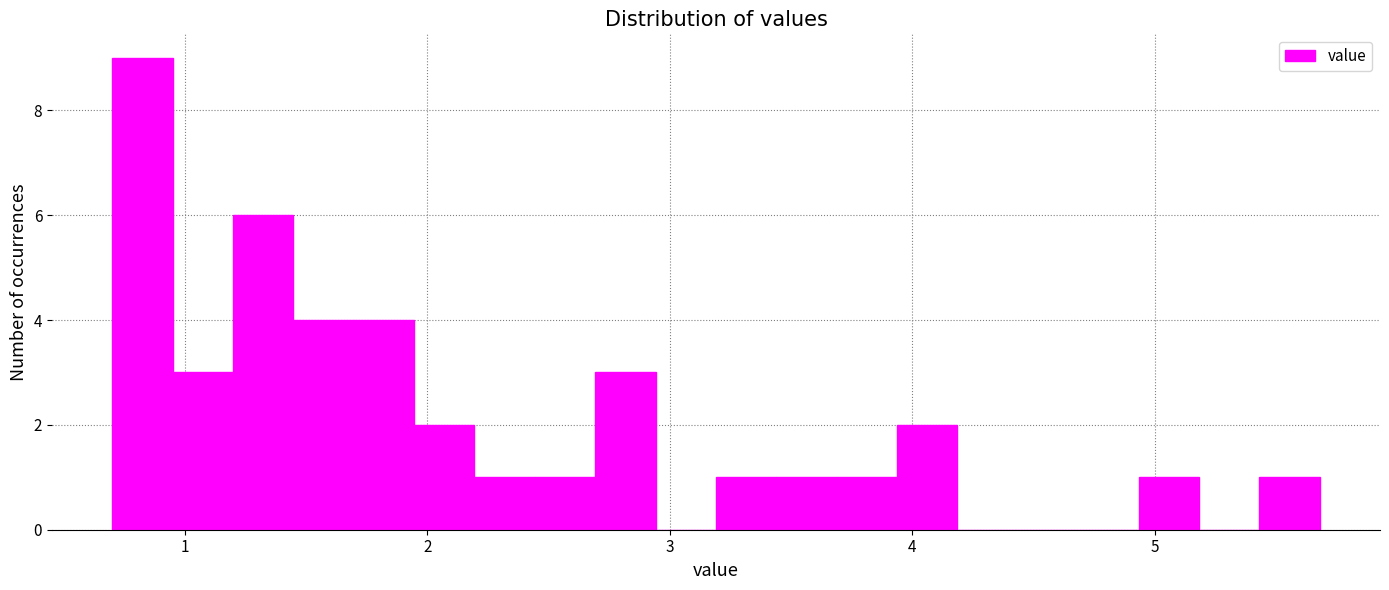

Around what value on the x-axis is the tallest bar? Give the approximate position of its centre, as read against the axis.

0.8